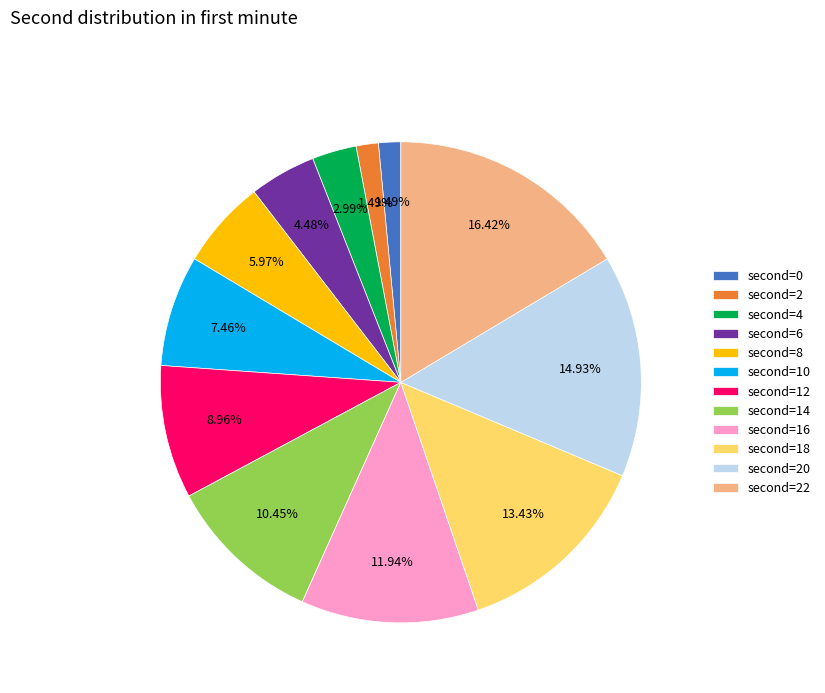

How many slices are in this pie chart?

12